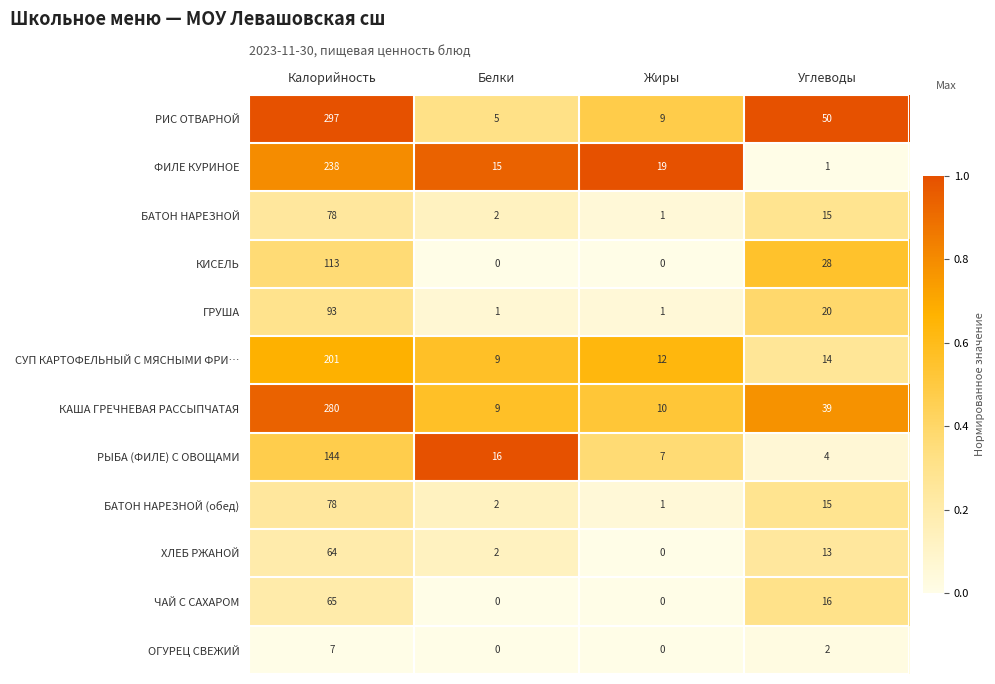

What is the difference between the maximum and second lowest values in the БАТОН НАРЕЗНОЙ series?

76